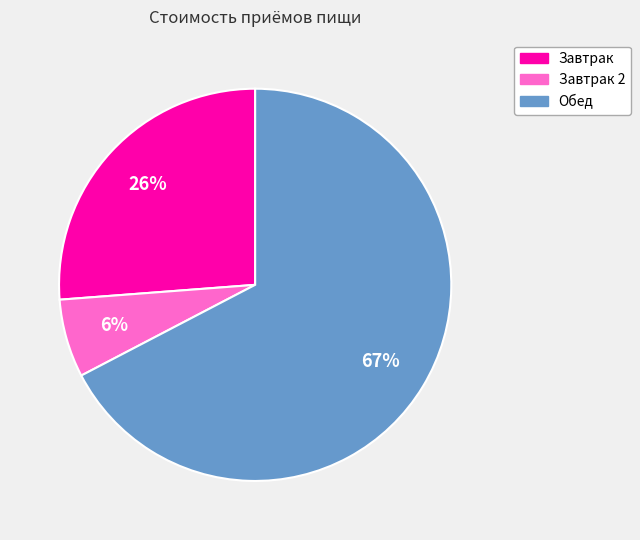

Does any single category account for the majority?

Yes